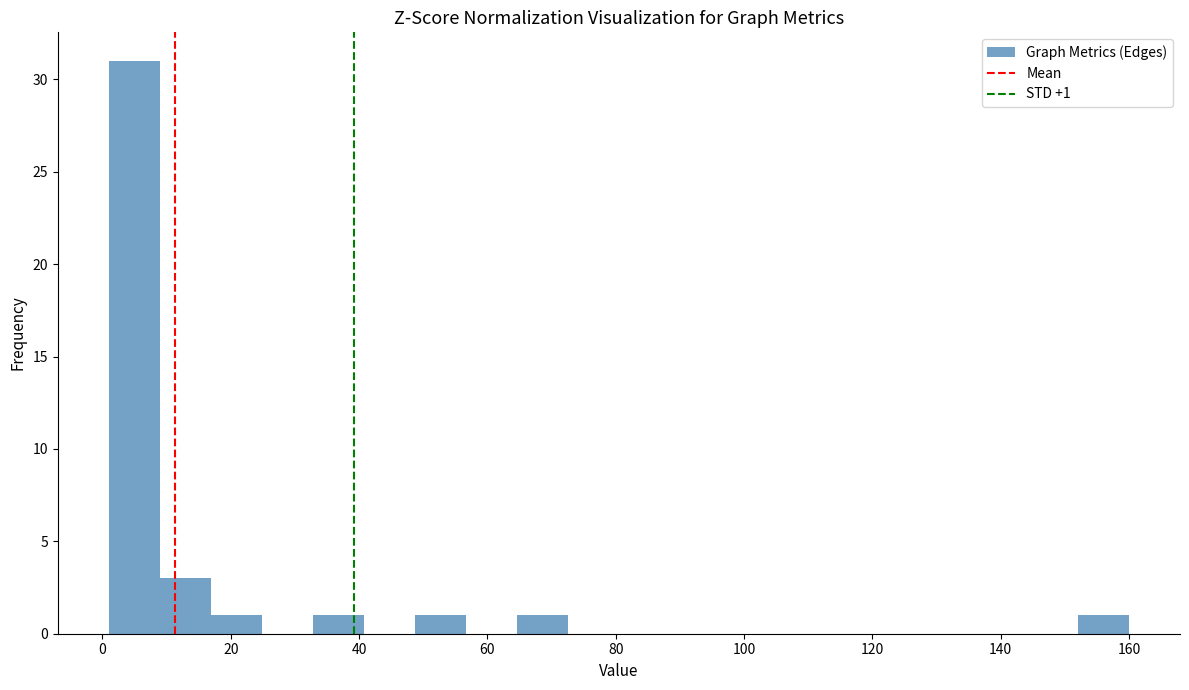

Around what value on the x-axis is the tallest bar? Give the approximate position of its centre, as read against the axis.

4